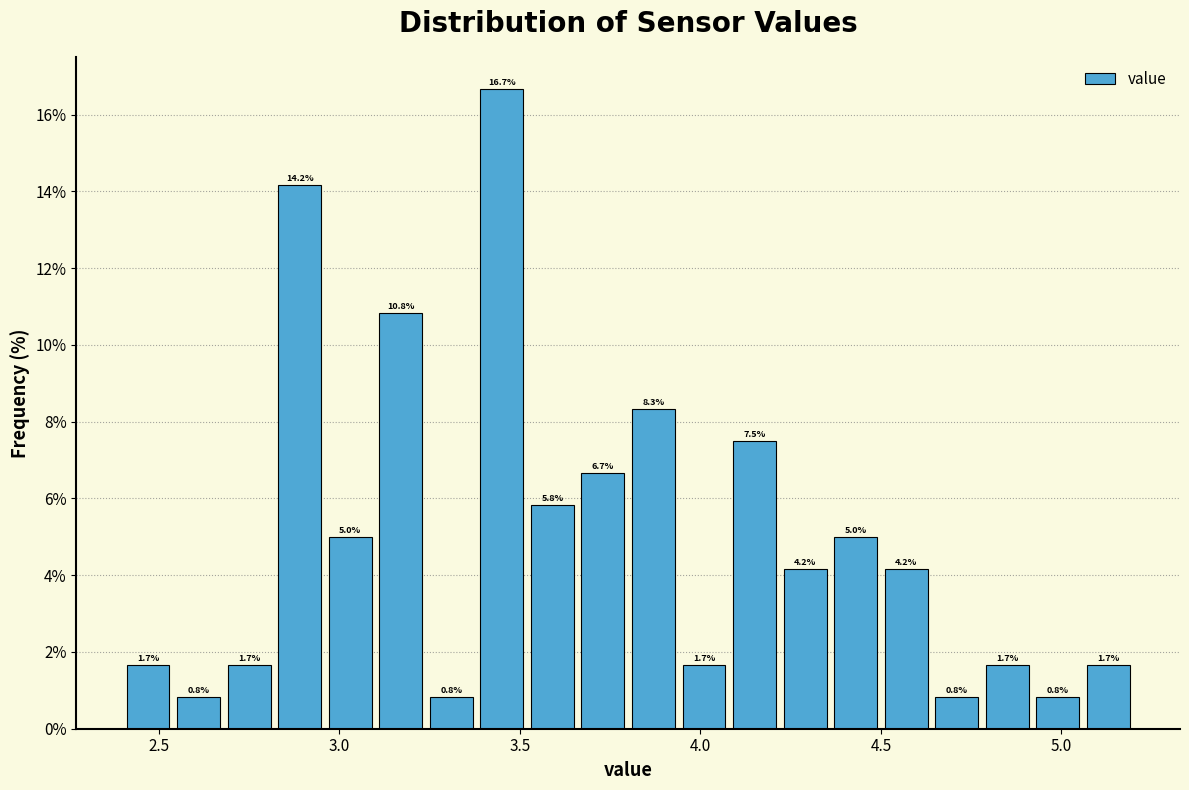

Read against the x-axis, roughly where is the centre of the tallest bar?

3.45